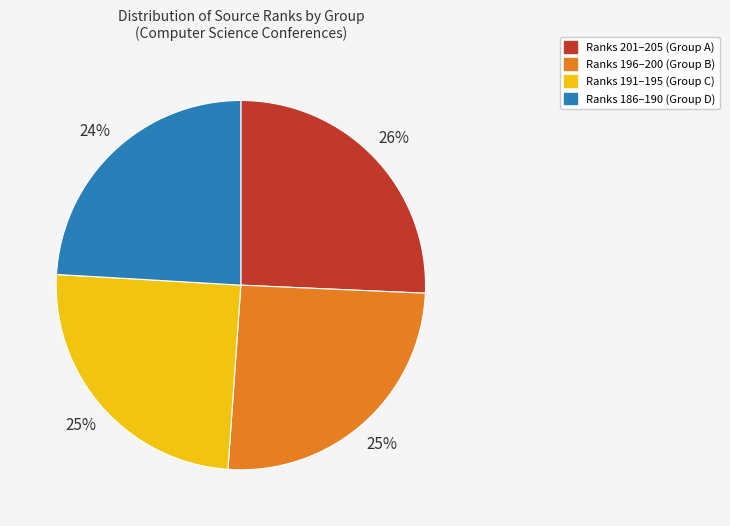

To the nearest percent, what is the difference between the largest and smallest slice percentages?

2%